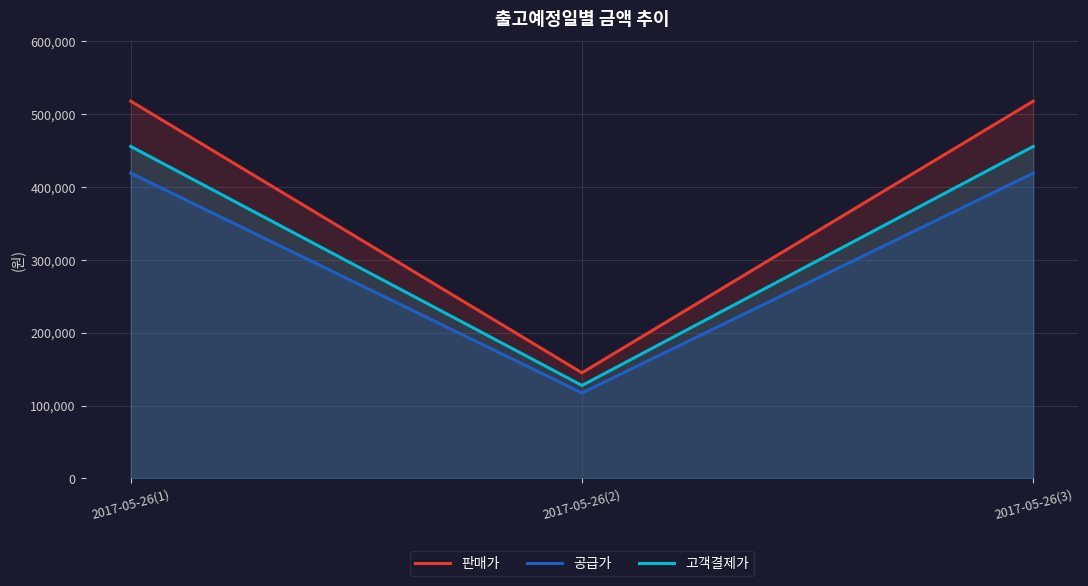

What is the lowest value of the 고객결제가 series?

127600